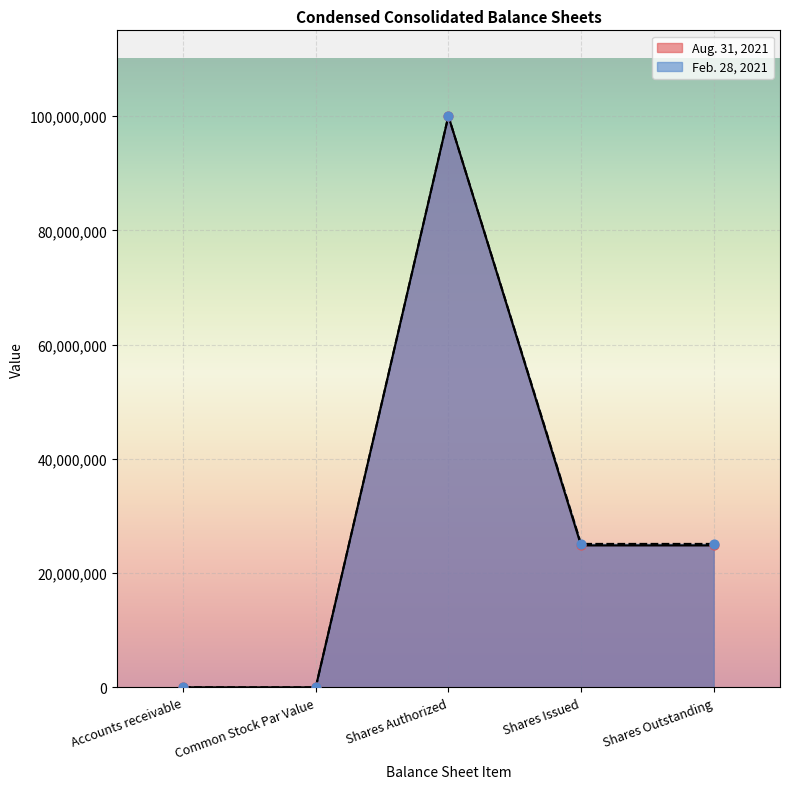

At how many categories does at least one series exceed 15020636?

3